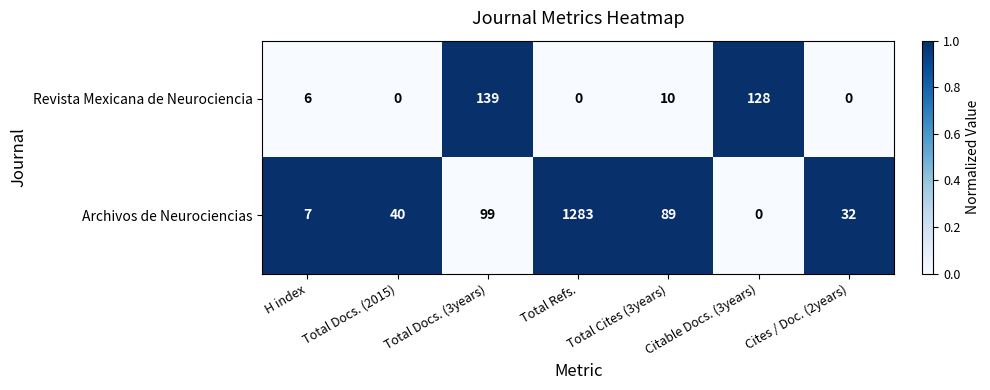

Read the Archivos de Neurociencias value at Total Docs. (3years).

99